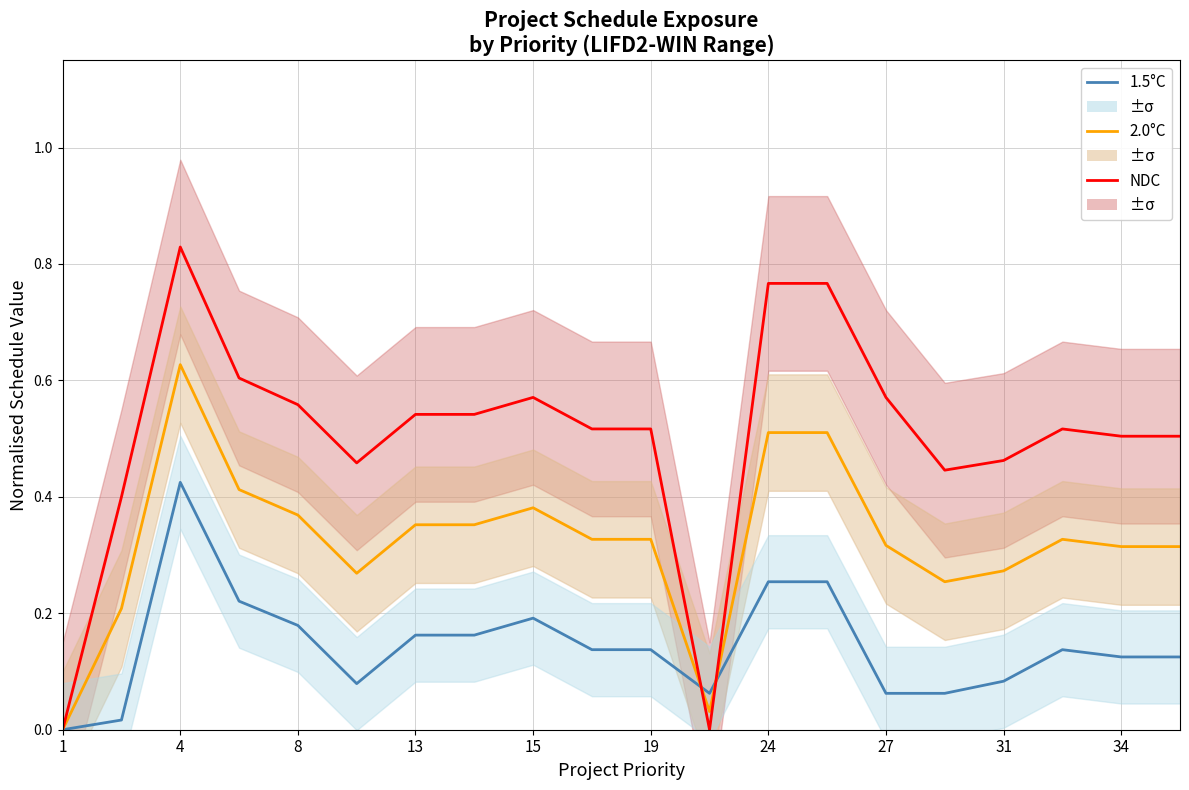

Which series has the widest spread of values?

NDC (LIFD2-WIN Finish)